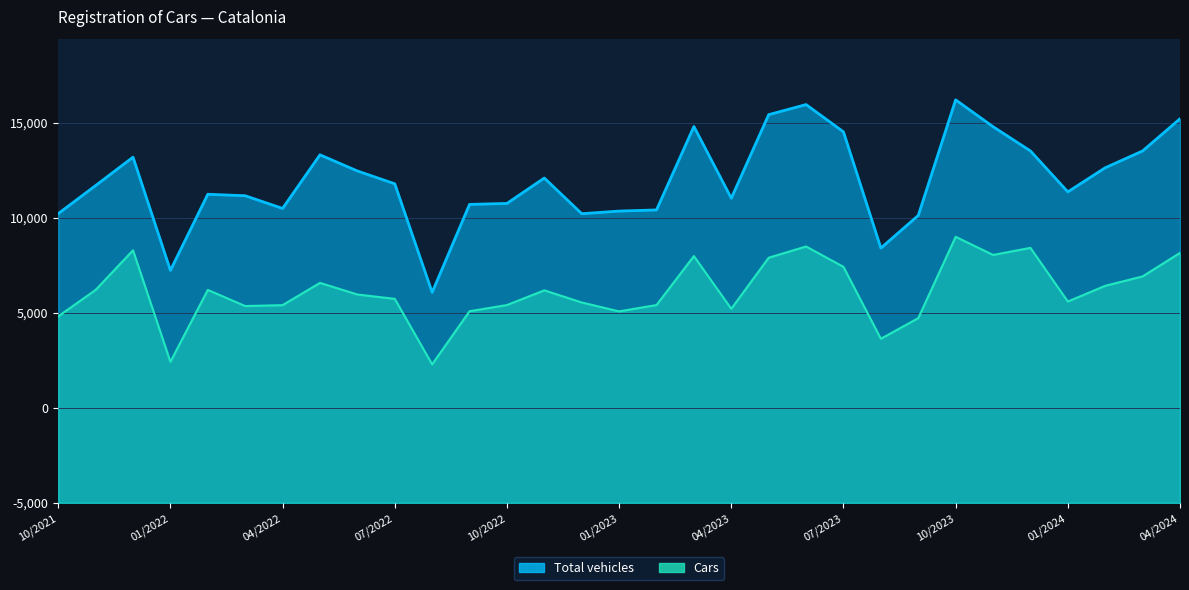

True or false: Cars has a value of 17000 at 02/2023.

False